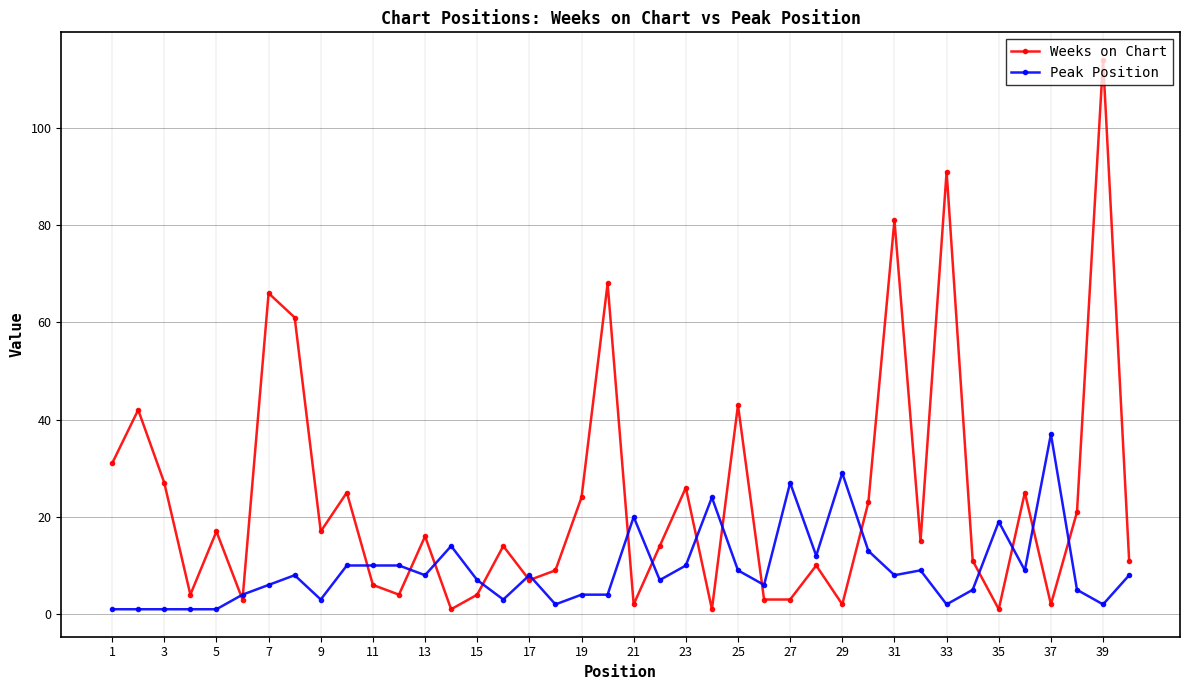

List the series in order of their peak value, lowest first.

Peak Position, Weeks on Chart